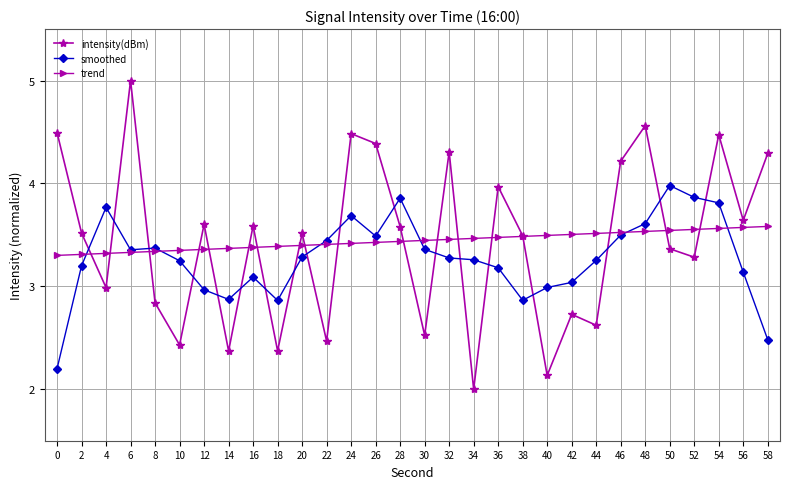

How many series are shown in this chart?

3